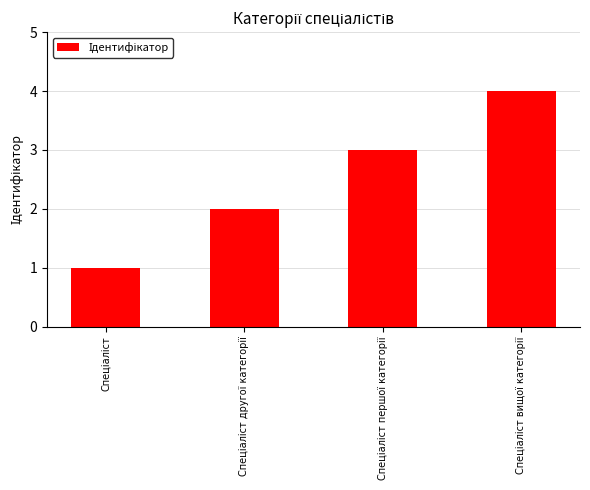

What is the sum of all values?

10